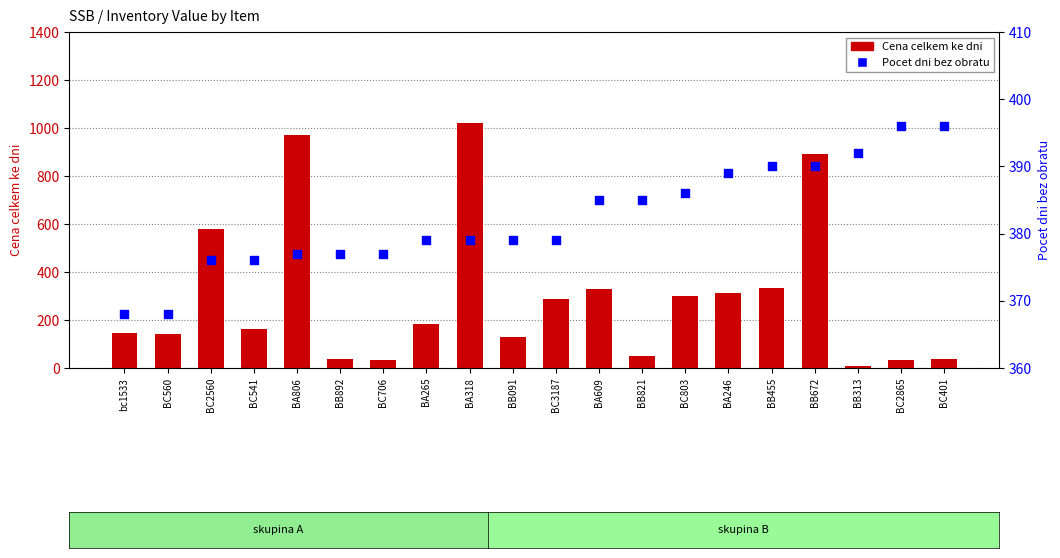

Which series has the widest spread of Y values?

Cena celkem ke dni